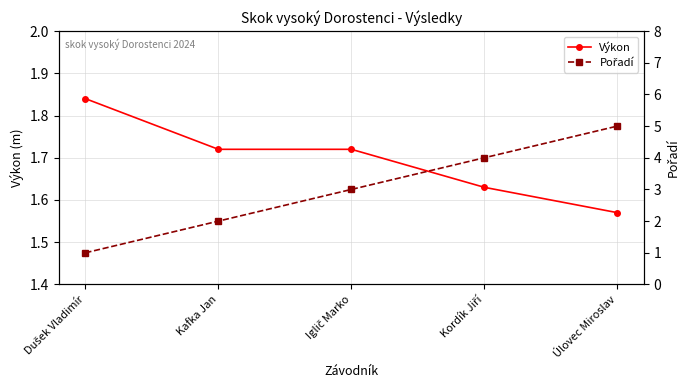

Which series ends up on top after the final intersection of Výkon and Pořadí?

Pořadí